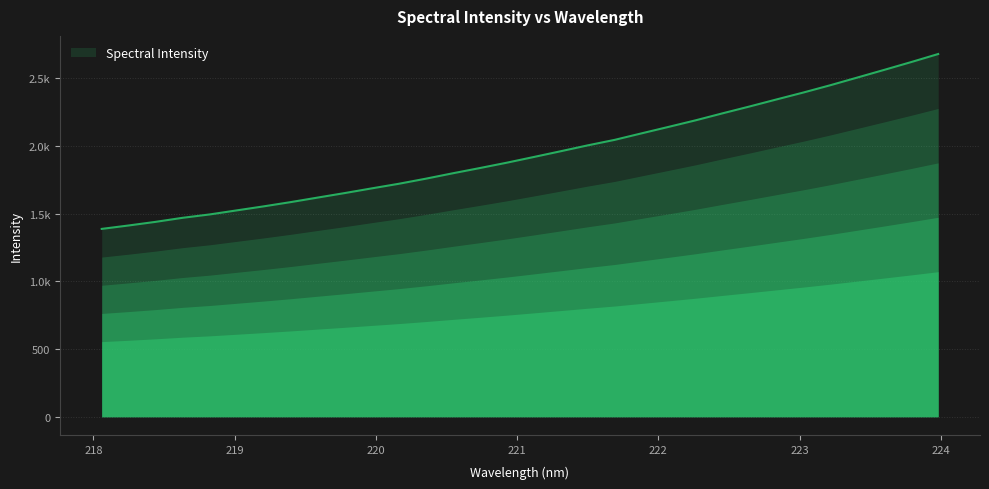

Does the chart have visible grid lines?

Yes